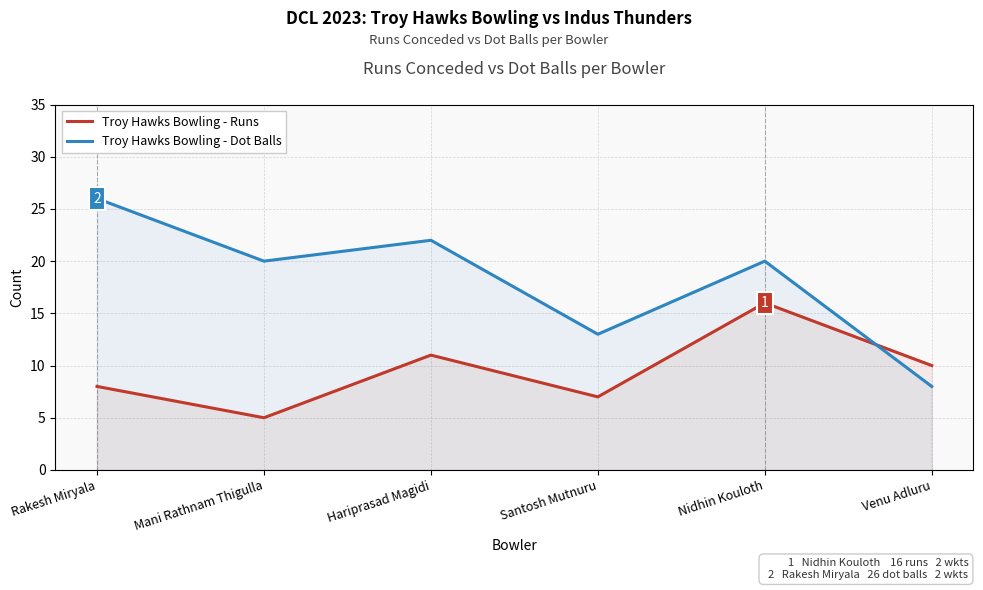

List the series in order of their peak value, highest first.

Troy Hawks Bowling - Dot Balls, Troy Hawks Bowling - Runs